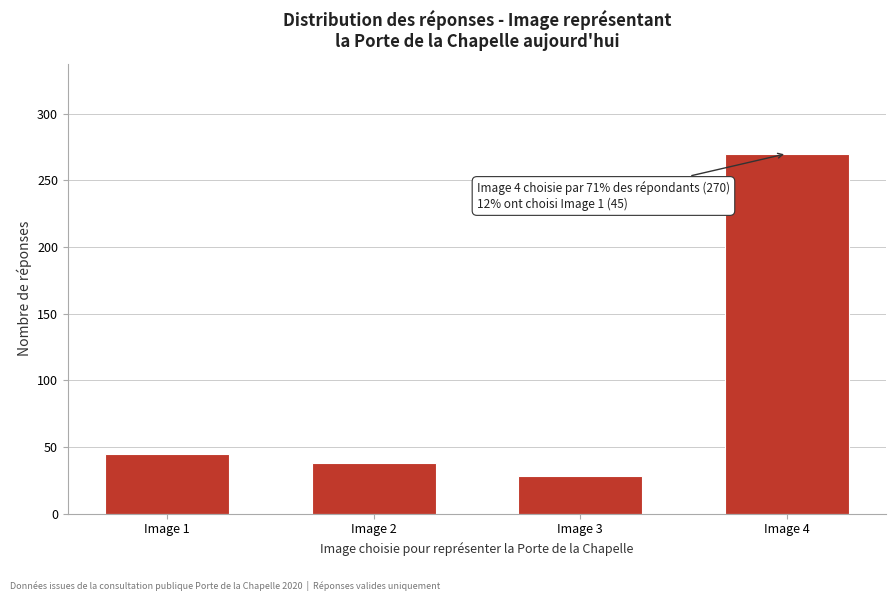

Reading left to right, extract all data points from this chart.

Image 1=45	Image 2=38	Image 3=28	Image 4=270